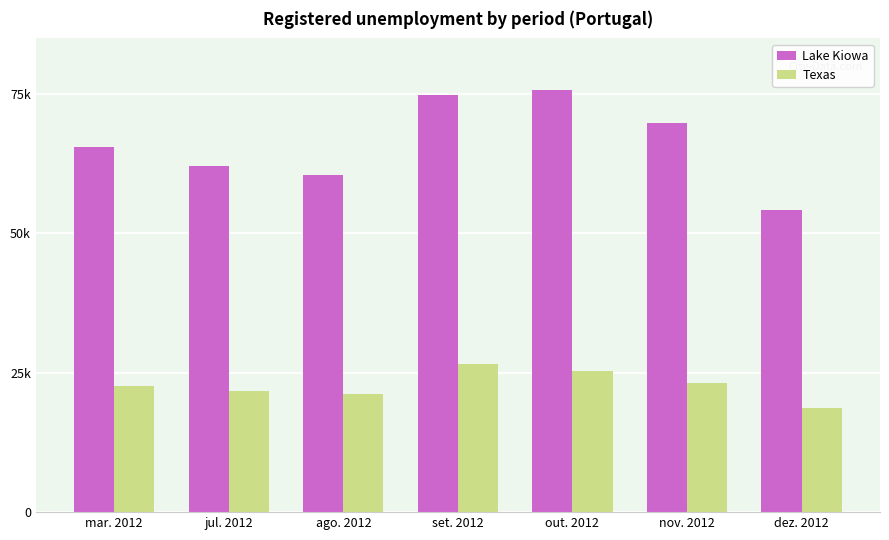

Are the bars horizontal?

No